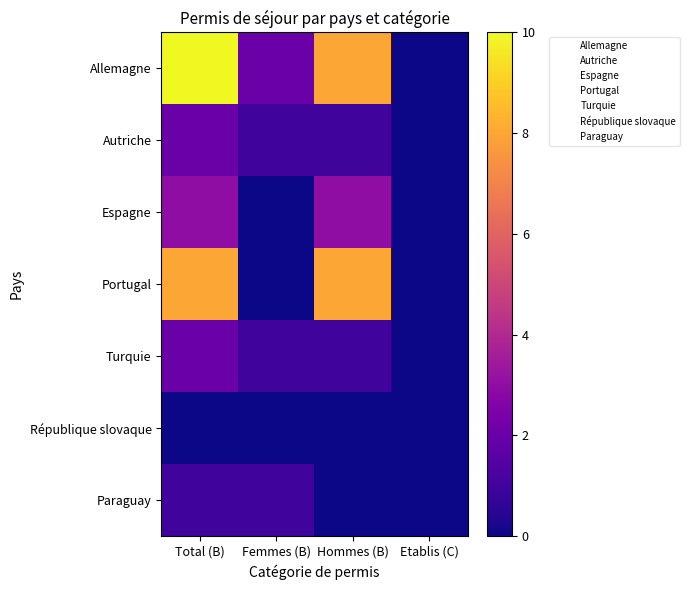

At which category is the sum across all series the highest?

Total (B)